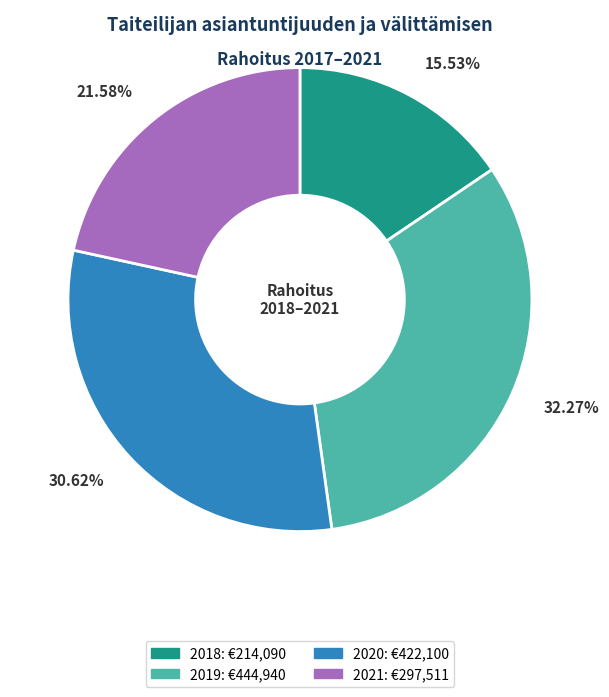

Does any single category account for the majority?

No